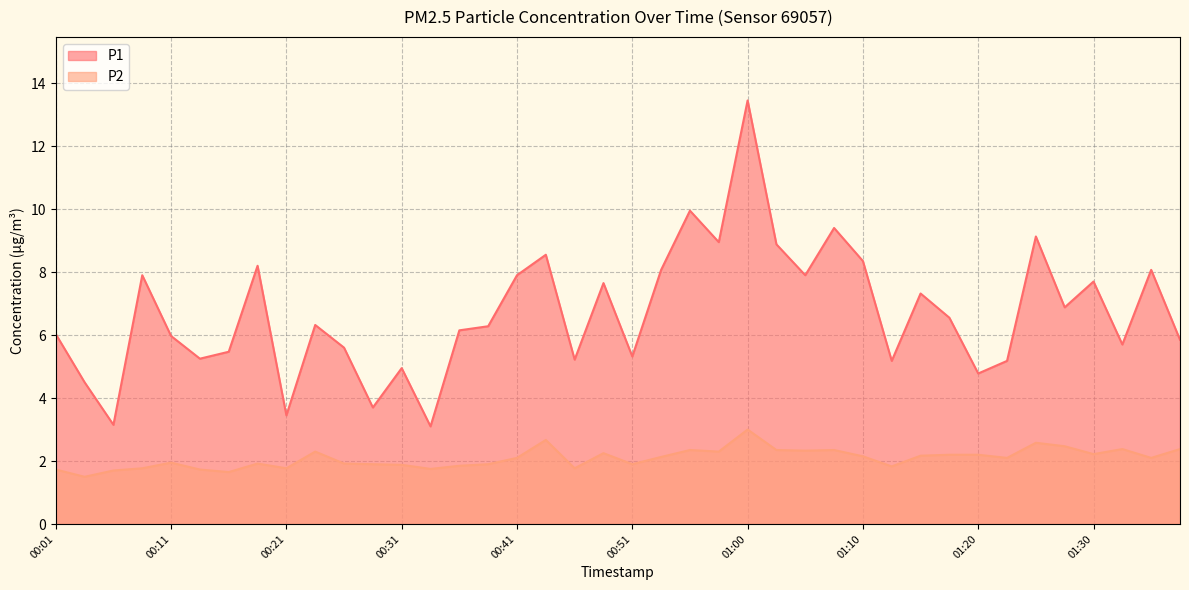

Where does the P2 series first go above 2?

00:24